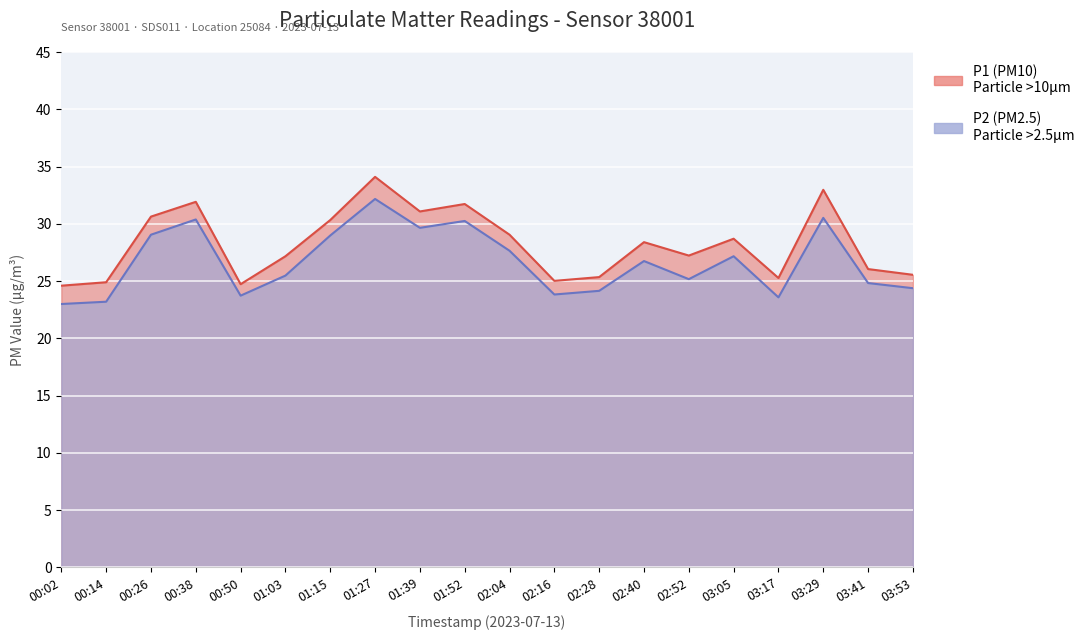

Reading left to right, extract all data points from this chart.

P1: 24.6	24.9	30.6	31.9	24.7	27.2	30.3	34.1	31.1	31.7	29.1	25.0	25.4	28.4	27.2	28.7	25.3	33.0	26.1	25.6
P2: 23.0	23.2	29.1	30.4	23.7	25.5	29.0	32.2	29.6	30.2	27.6	23.8	24.1	26.8	25.2	27.2	23.6	30.5	24.8	24.4